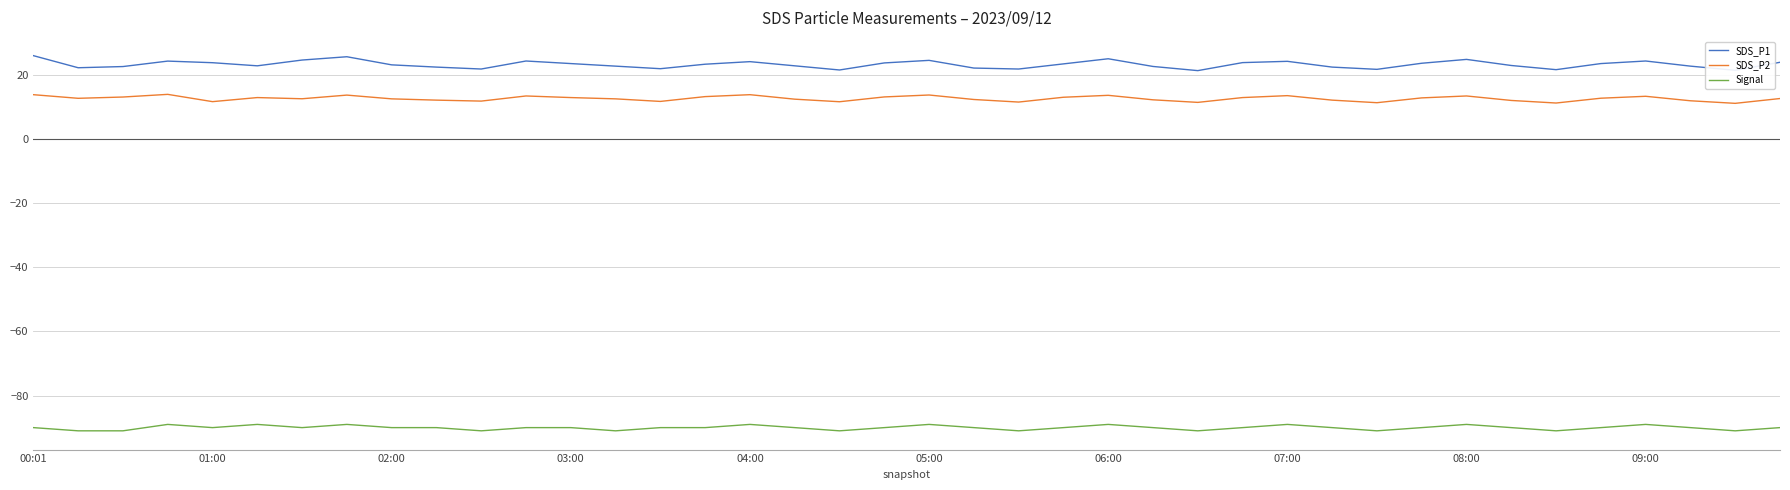

What is the difference between the second highest and second lowest values in the SDS_P1 series?

4.2